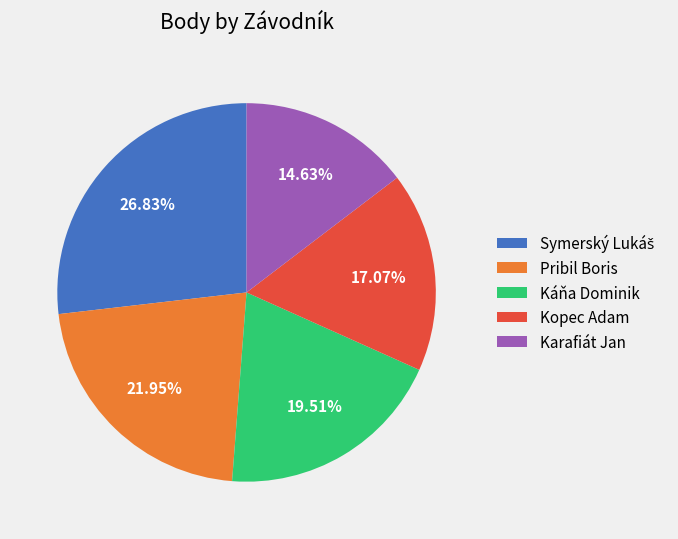

Count the number of slices in the pie.

5